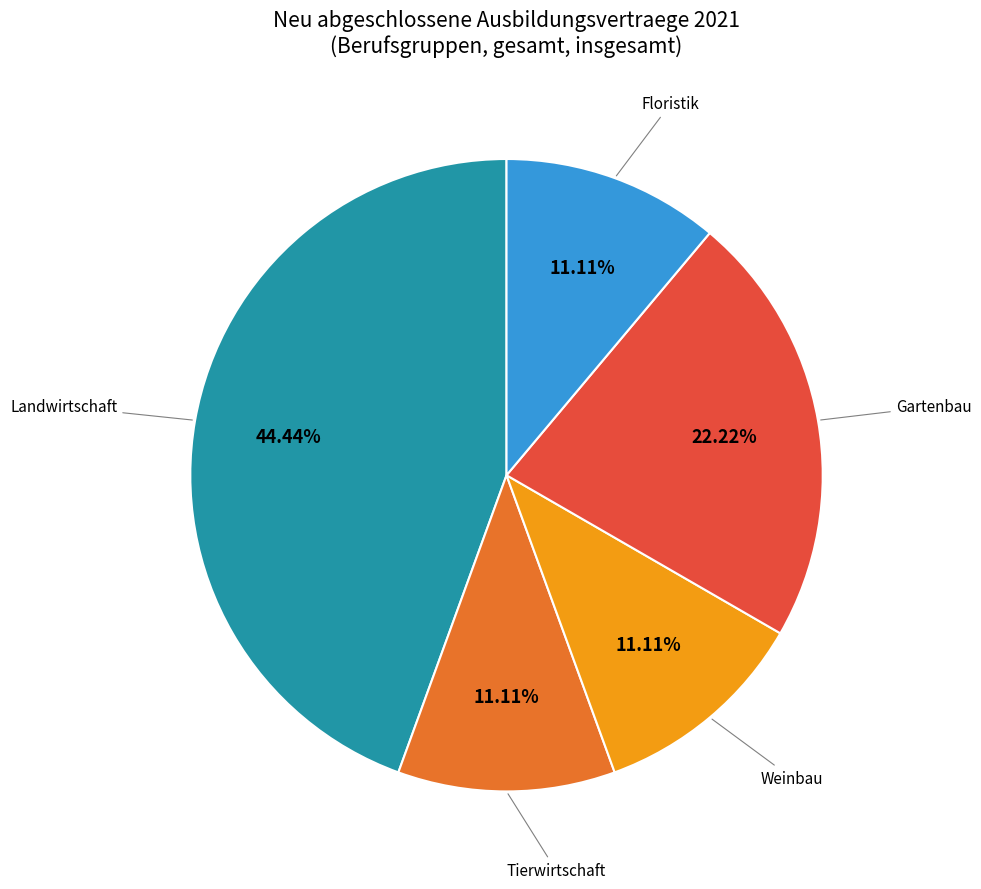

Is there any slice that represents more than half of the pie?

No